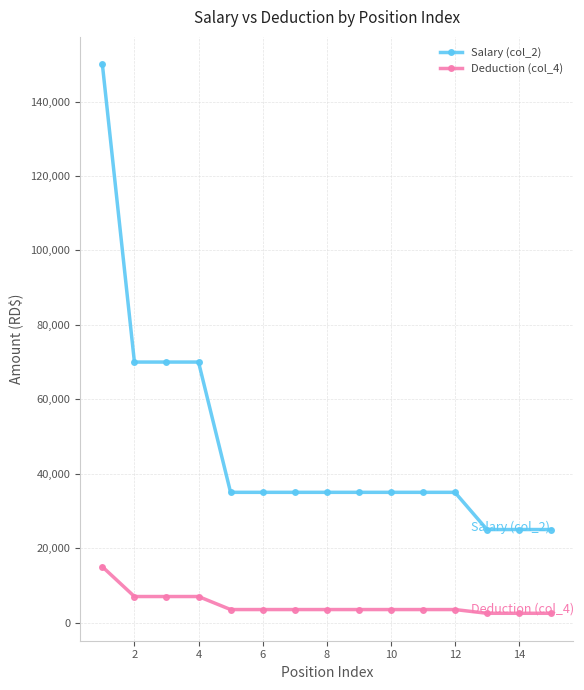

What are all the series names shown in the legend?

Salary (col_2), Deduction (col_4)